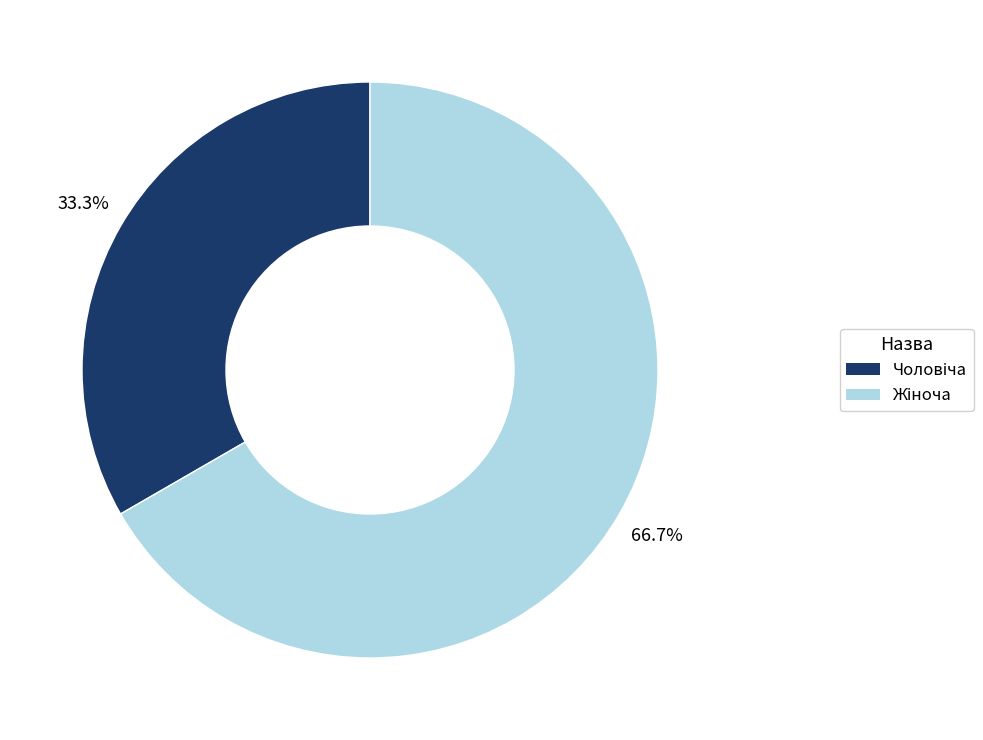

Is there a majority slice in this chart?

Yes